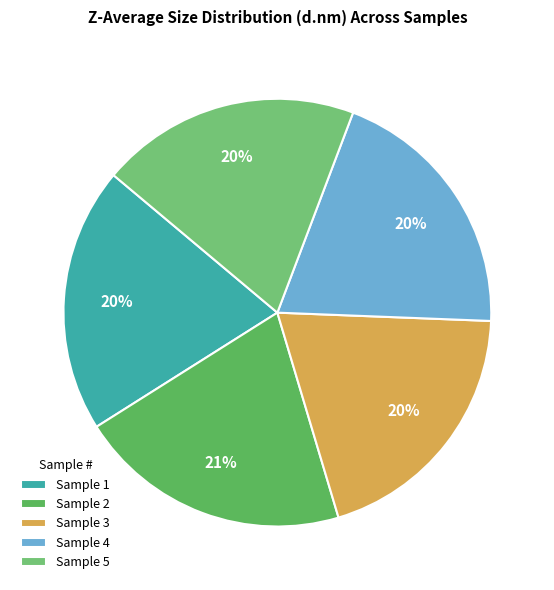

Count the number of slices in the pie.

5